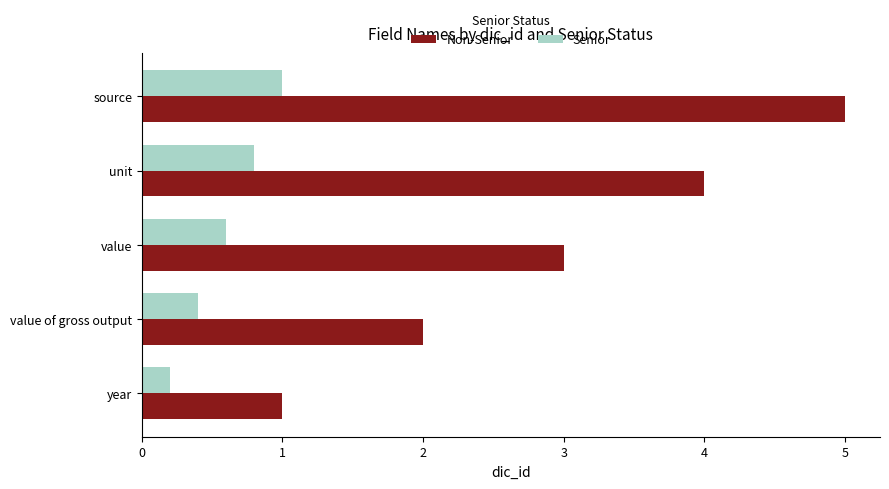

What is the difference between the second highest and minimum values in the Non-Senior series?

3.0